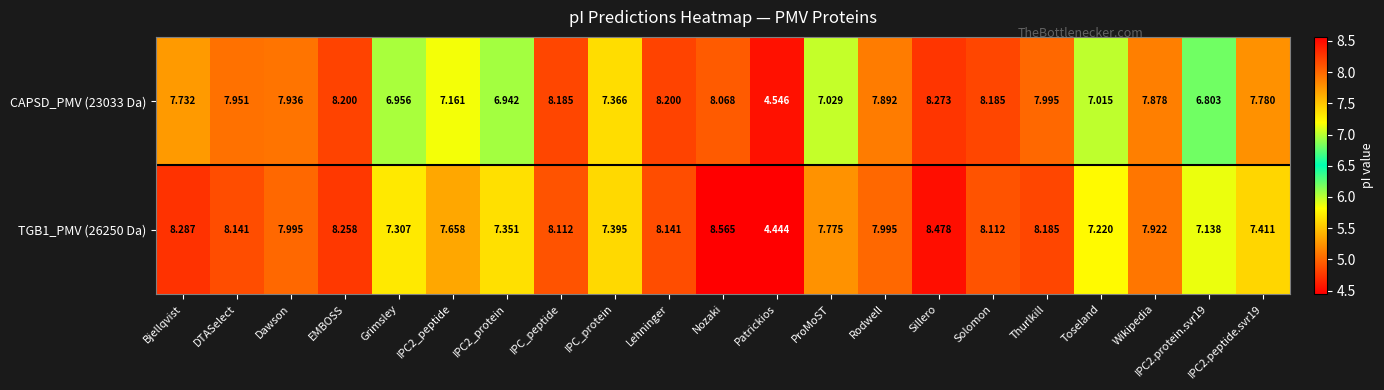

Is the value of TGB1_PMV (26250 Da) at Patrickios greater than the value of CAPSD_PMV (23033 Da) at DTASelect?

No